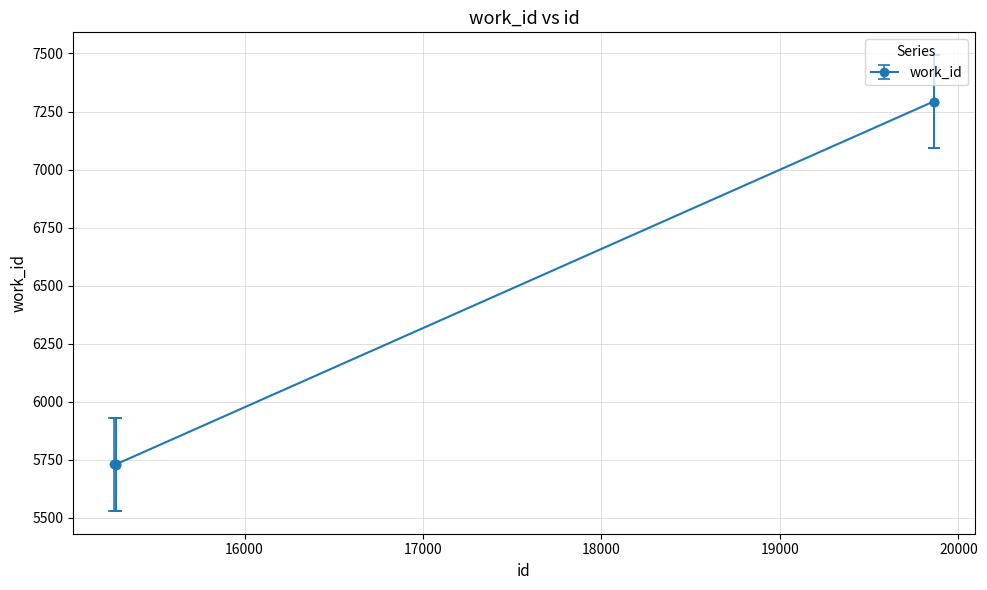

What is the sum of all values?

31775